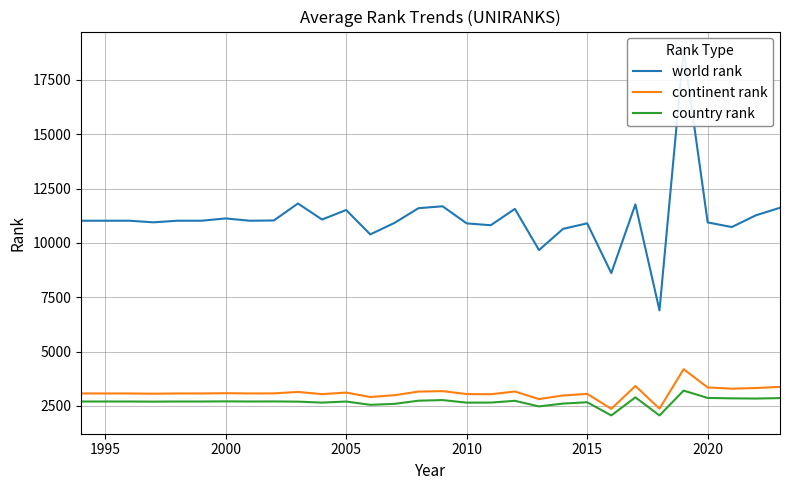

What is the maximum value for country rank?

3206